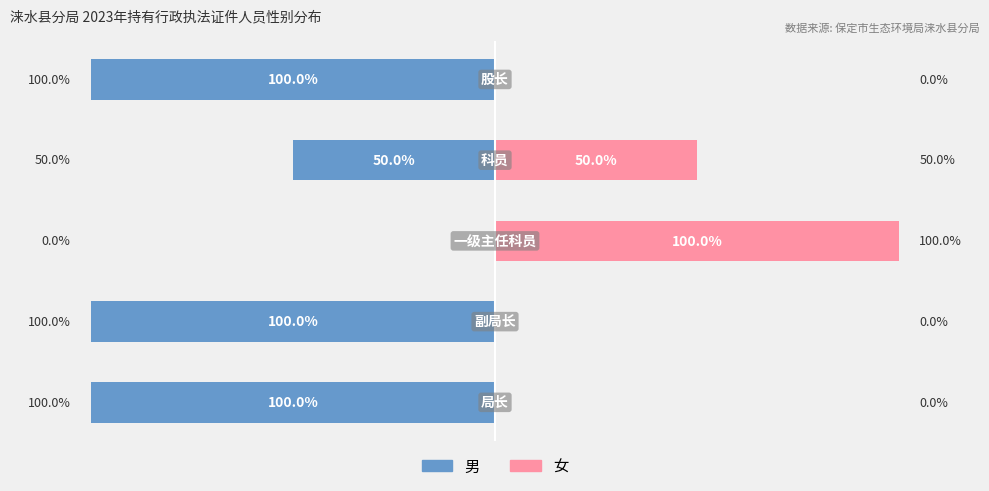

What is the difference between the highest and lowest values at 0?

100